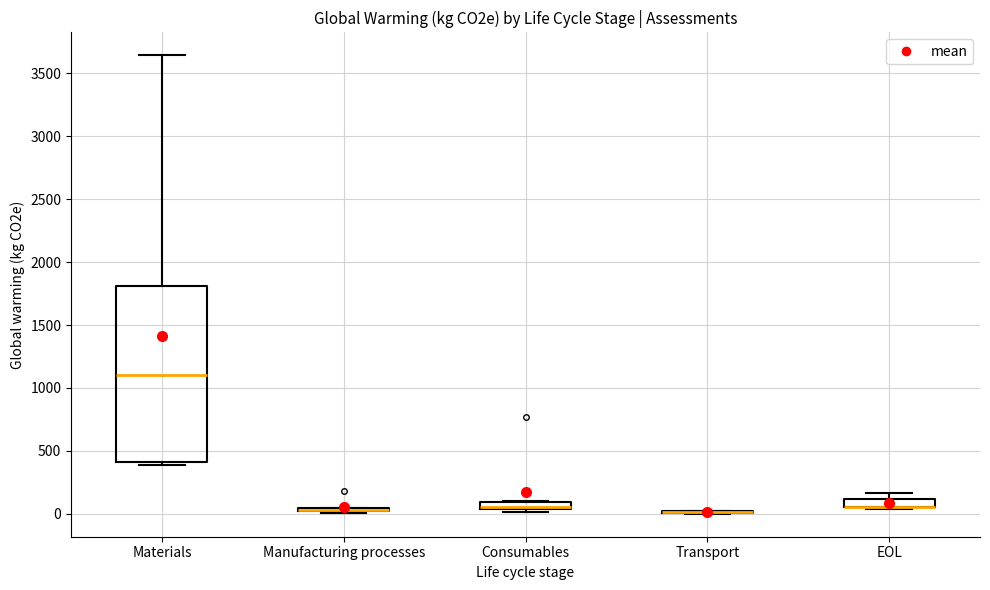

Comparing the boxes themselves (not the whiskers), which one is the tallest?

Materials